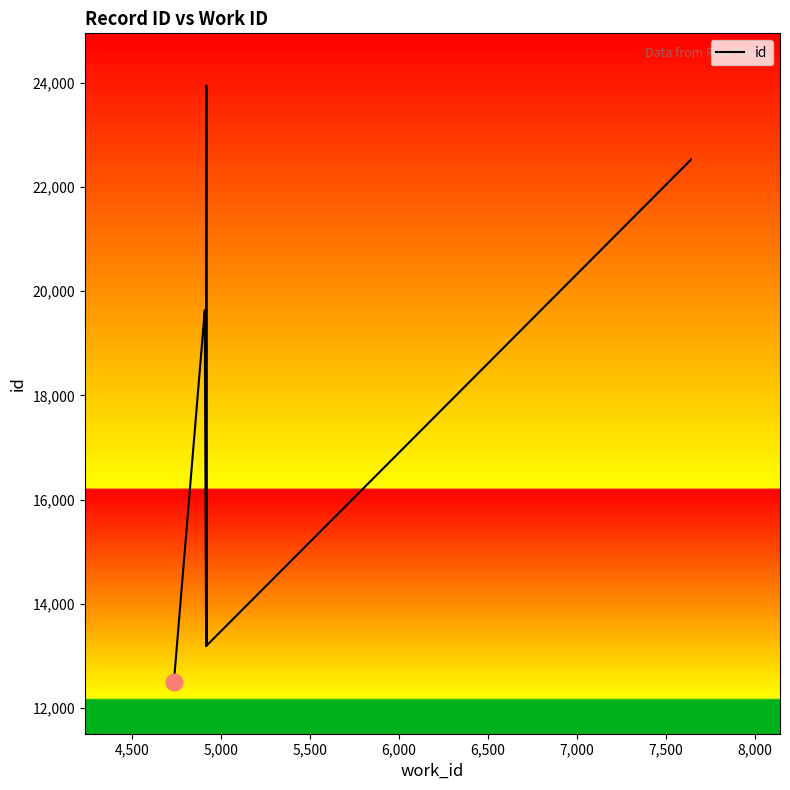

Reading left to right, what are all the values shown in this chart?

12512	19624	19628	19630	19634	13192	23946	13204	22522	22530